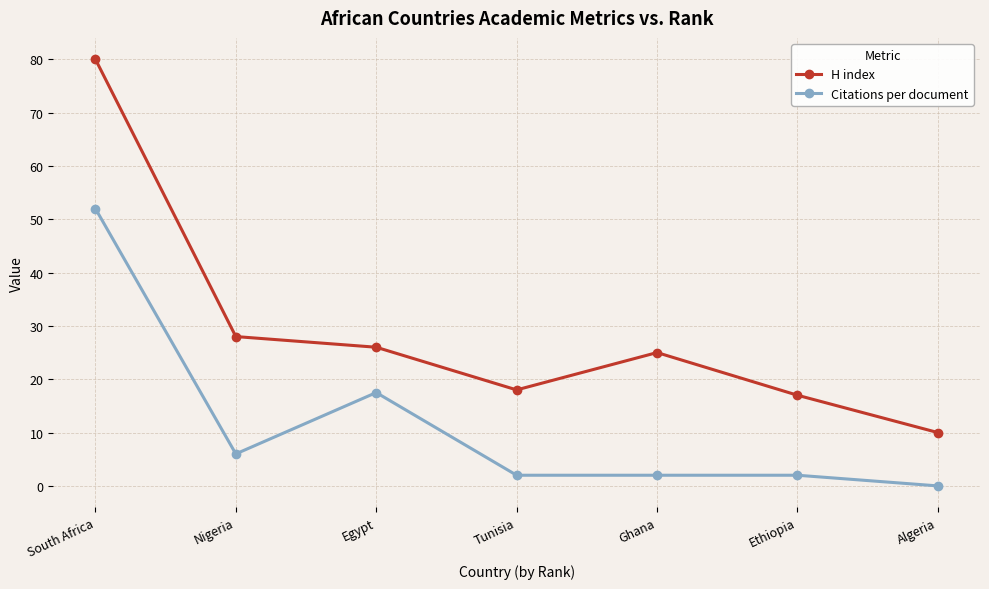

What are all the series names shown in the legend?

H index, Citations per document